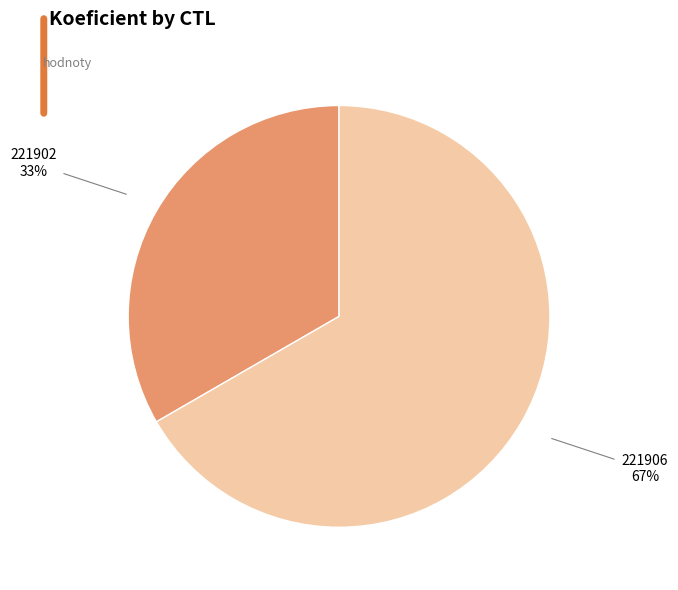

Is there any slice that represents more than half of the pie?

Yes